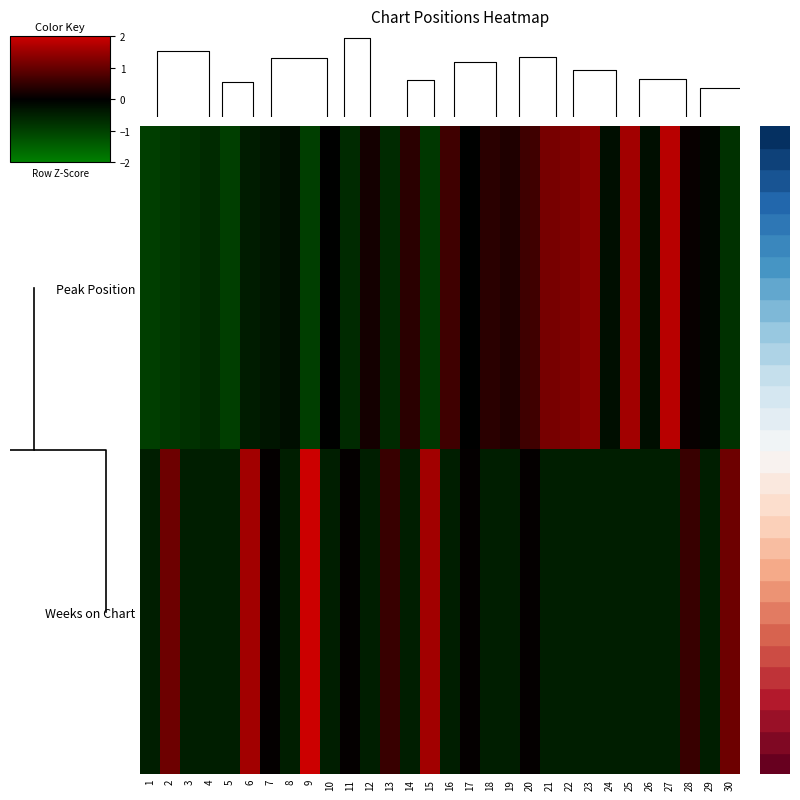

Between 12 and 29, which is larger?

12